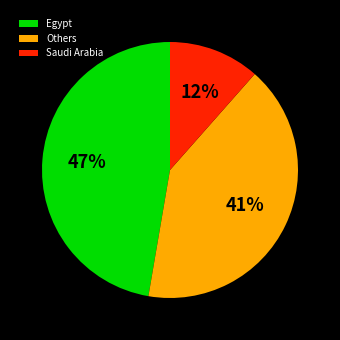

What percentage is the Saudi Arabia slice, to the nearest percent?

12%